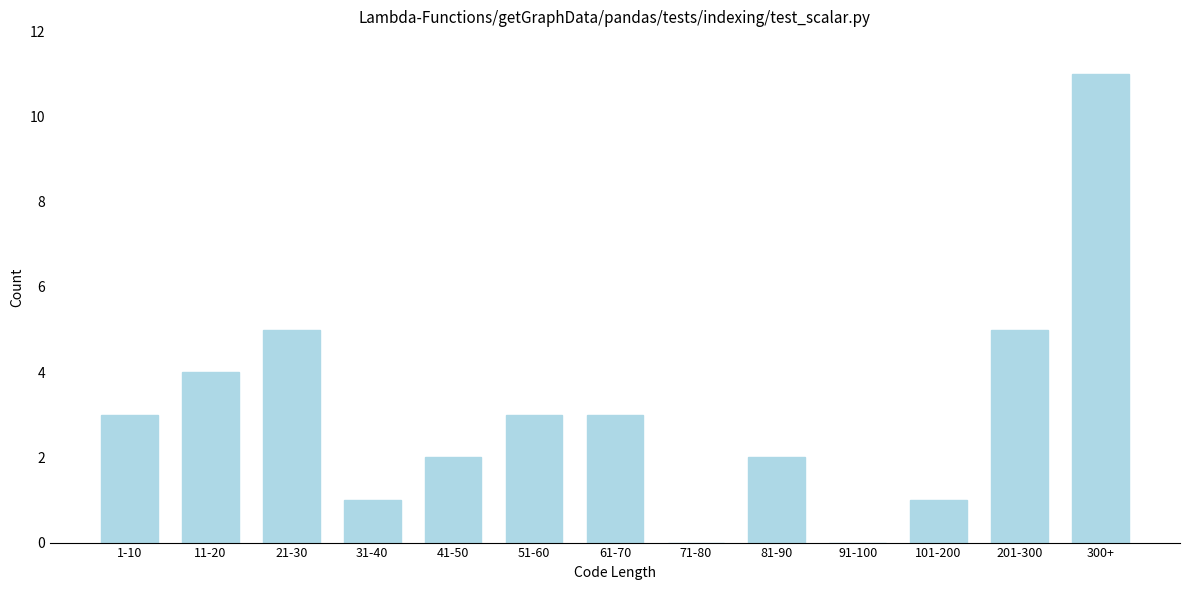

Reading left to right, what are all the values shown in this chart?

1-10=3	11-20=4	21-30=5	31-40=1	41-50=2	51-60=3	61-70=3	71-80=0	81-90=2	91-100=0	101-200=1	201-300=5	300+=11